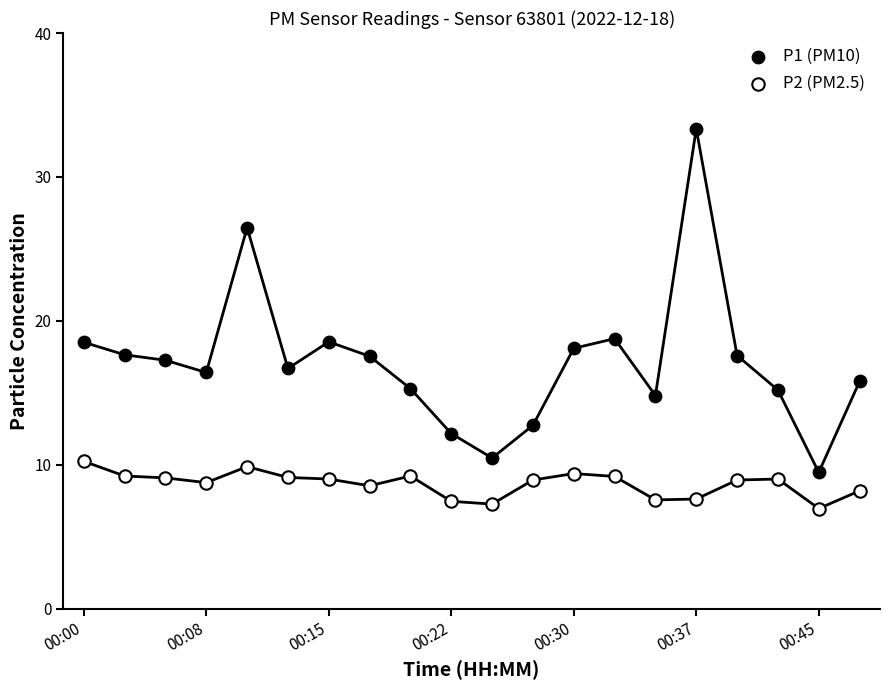

Which series contains the lowest Y value?

P2 (PM2.5)